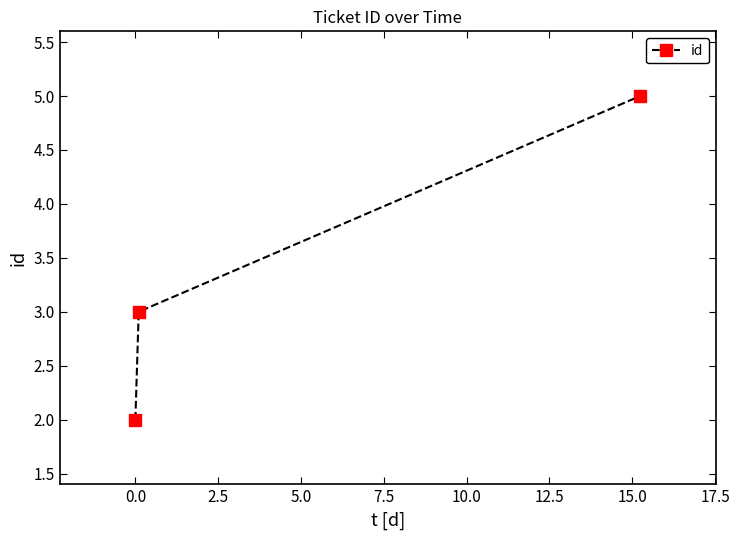

What is the difference between the maximum and minimum values?

3